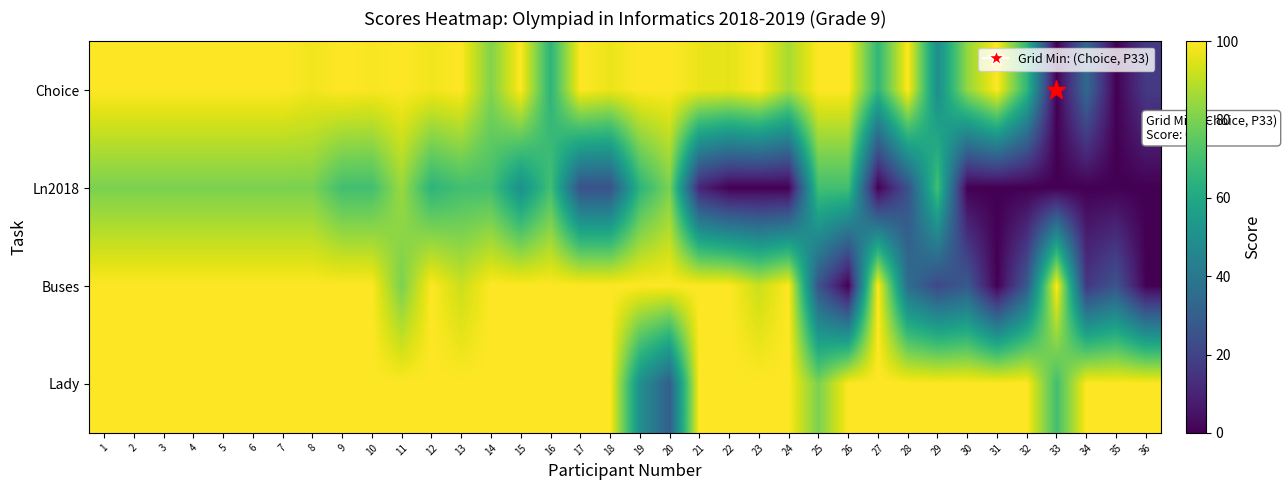

What is the difference between the highest and lowest values at 12?

35